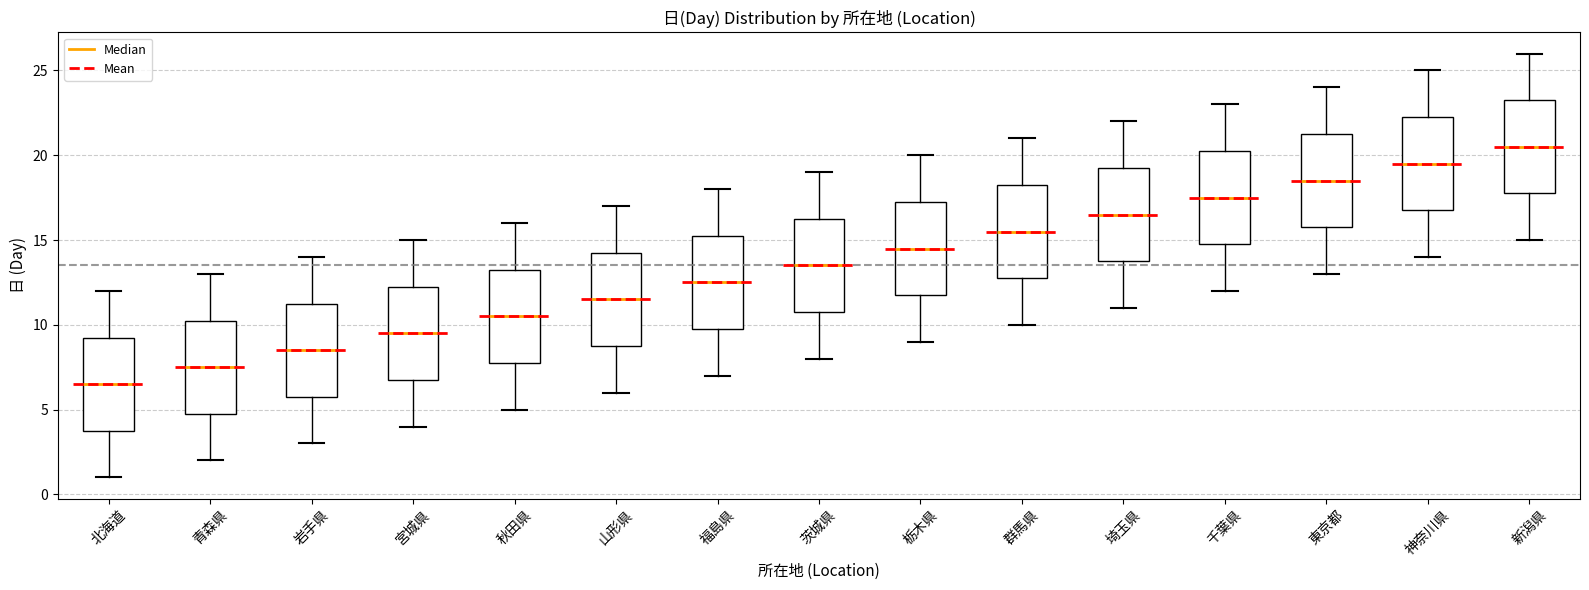

Reading left to right, transcribe this box plot: for each box, give where its median line is, the range the box spans, and where its two whiskers end, as read against the y-axis. The values are not printed on the chart, so give them approximately, as read against the axis.

北海道: median 6.5, box 4.0 to 9.5, whiskers 1.0 to 12.0
青森県: median 7.5, box 5.0 to 10.5, whiskers 2.0 to 13.0
岩手県: median 8.5, box 6.0 to 11.5, whiskers 3.0 to 14.0
宮城県: median 9.5, box 7.0 to 12.5, whiskers 4.0 to 15.0
秋田県: median 10.5, box 8.0 to 13.5, whiskers 5.0 to 16.0
山形県: median 11.5, box 9.0 to 14.5, whiskers 6.0 to 17.0
福島県: median 12.5, box 10.0 to 15.5, whiskers 7.0 to 18.0
茨城県: median 13.5, box 11.0 to 16.5, whiskers 8.0 to 19.0
栃木県: median 14.5, box 12.0 to 17.5, whiskers 9.0 to 20.0
群馬県: median 15.5, box 13.0 to 18.5, whiskers 10.0 to 21.0
埼玉県: median 16.5, box 14.0 to 19.5, whiskers 11.0 to 22.0
千葉県: median 17.5, box 15.0 to 20.5, whiskers 12.0 to 23.0
東京都: median 18.5, box 16.0 to 21.5, whiskers 13.0 to 24.0
神奈川県: median 19.5, box 17.0 to 22.5, whiskers 14.0 to 25.0
新潟県: median 20.5, box 18.0 to 23.5, whiskers 15.0 to 26.0